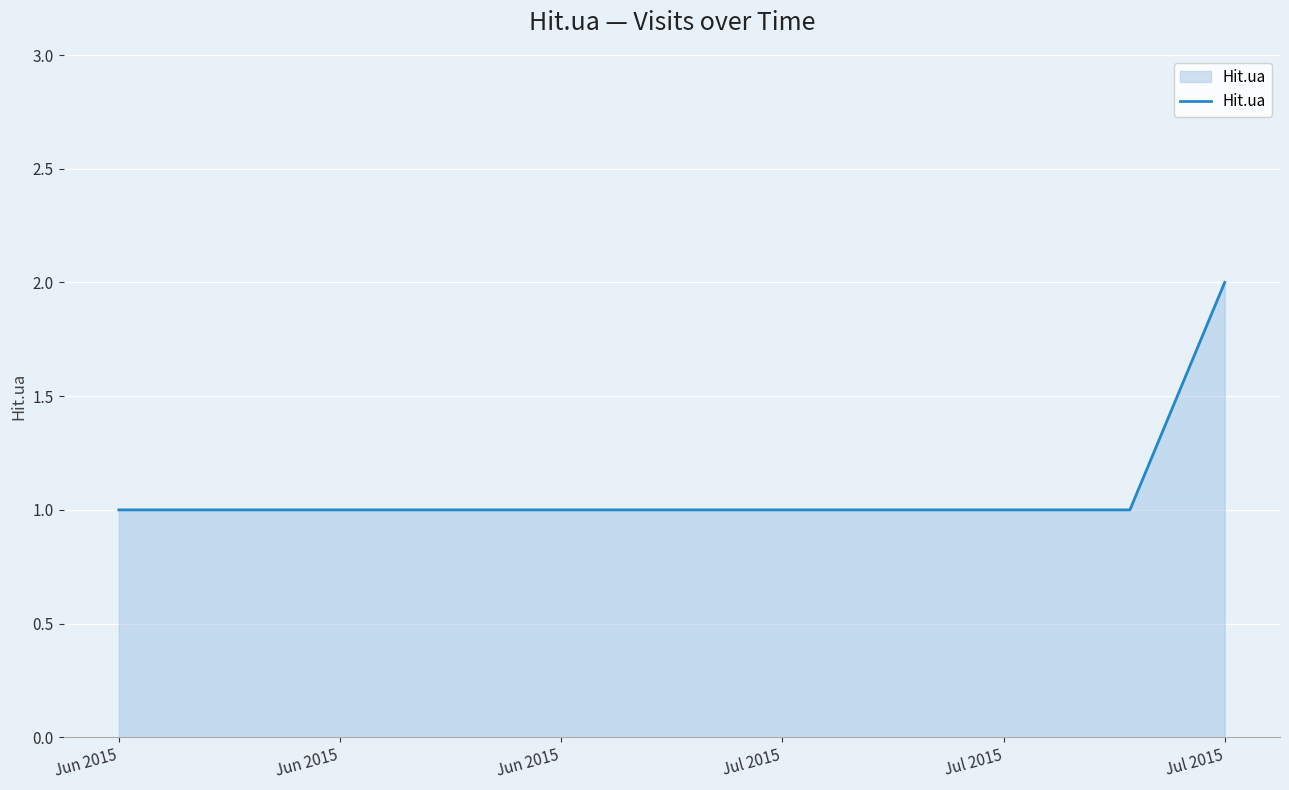

How many lines are shown in the chart?

1